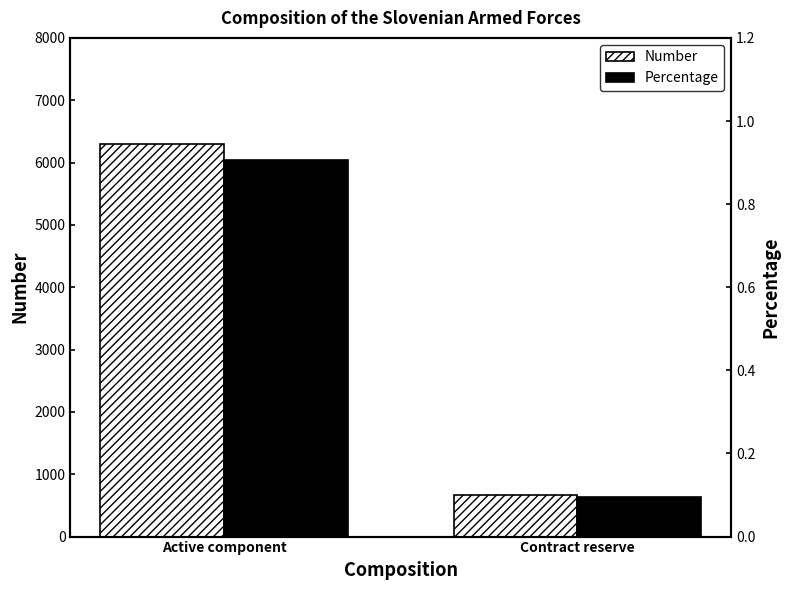

What is the label of the 1st bar from the left?

Active component